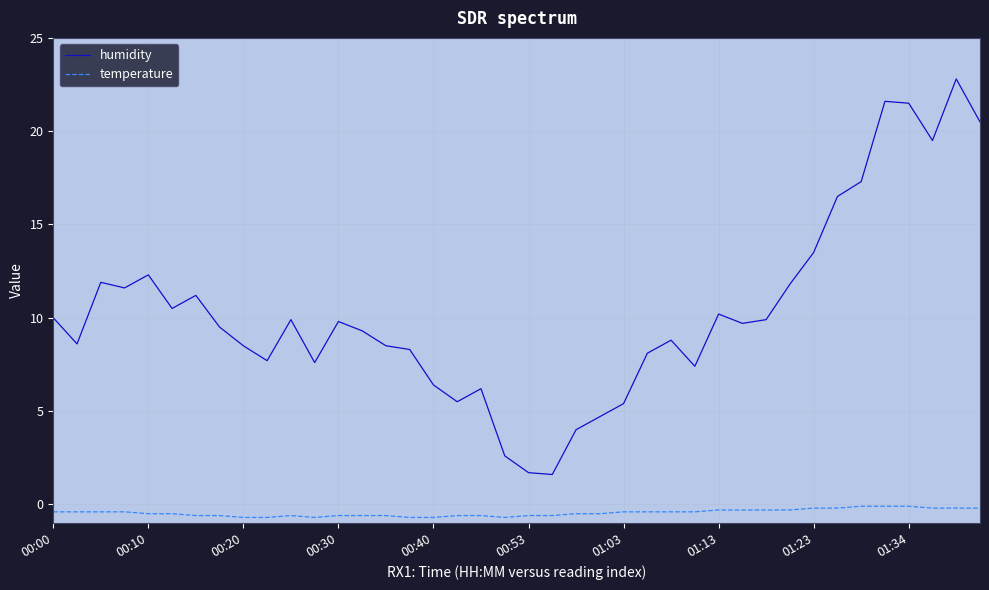

True or false: temperature and humidity intersect in this chart.

False